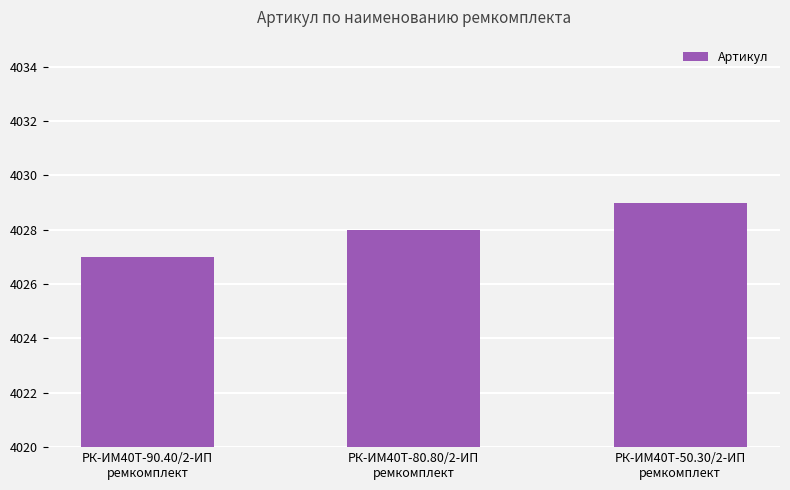

Reading right to left, list all the values displayed in this chart.

4029	4028	4027